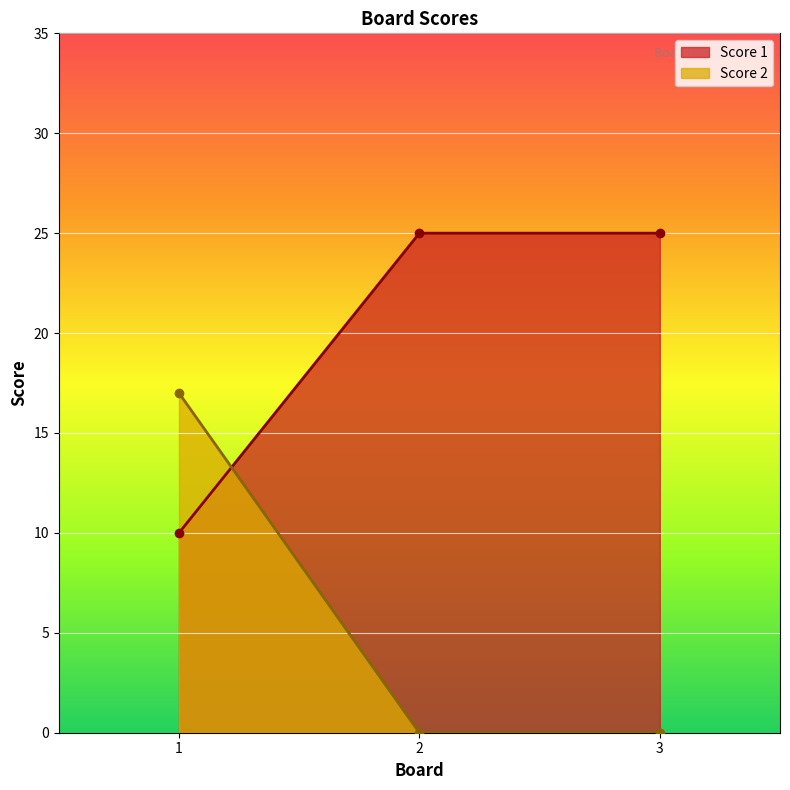

How many lines are shown in the chart?

2